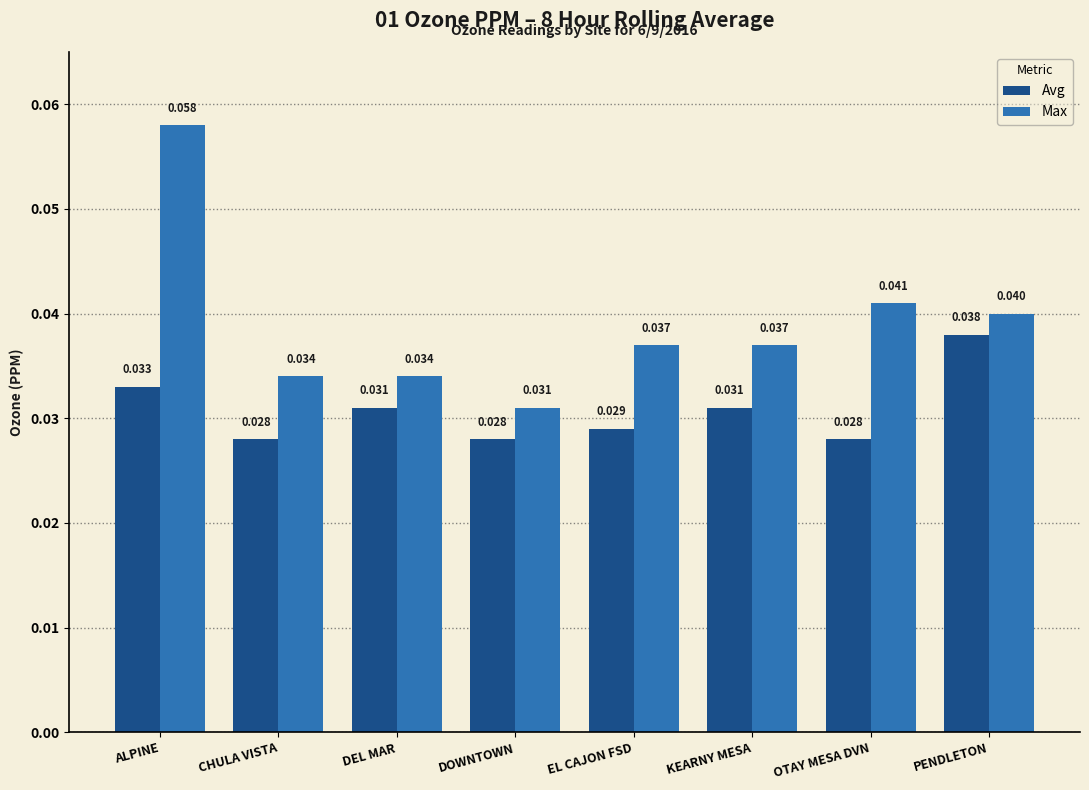

What position from the right is CHULA VISTA?

7